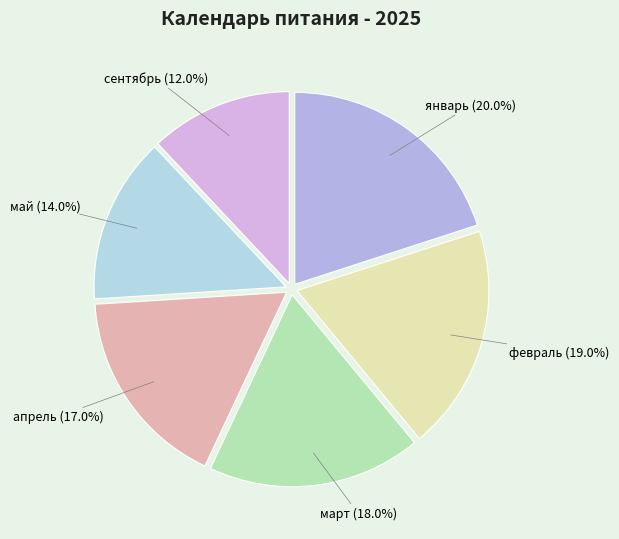

How much of the chart is everything except март?

82.0%